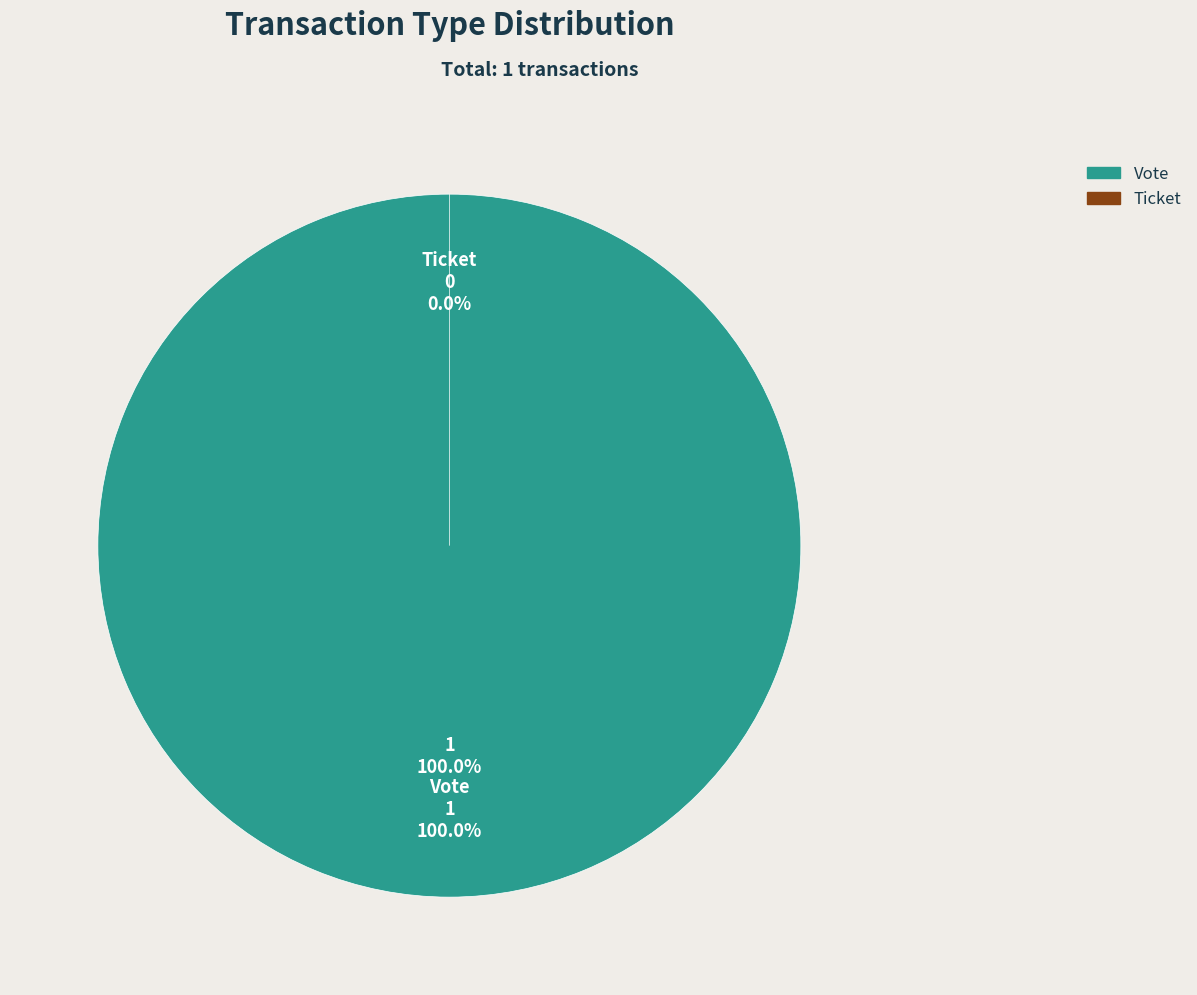

Between Ticket and Vote, which is larger?

Vote